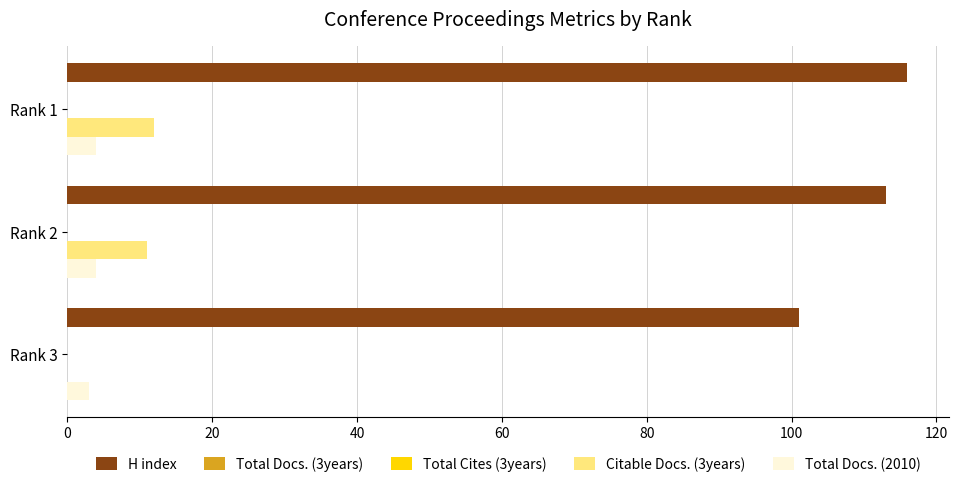

List the series in order of their peak value, lowest first.

Total Docs. (3years), Total Cites (3years), Total Docs. (2010), Citable Docs. (3years), H index